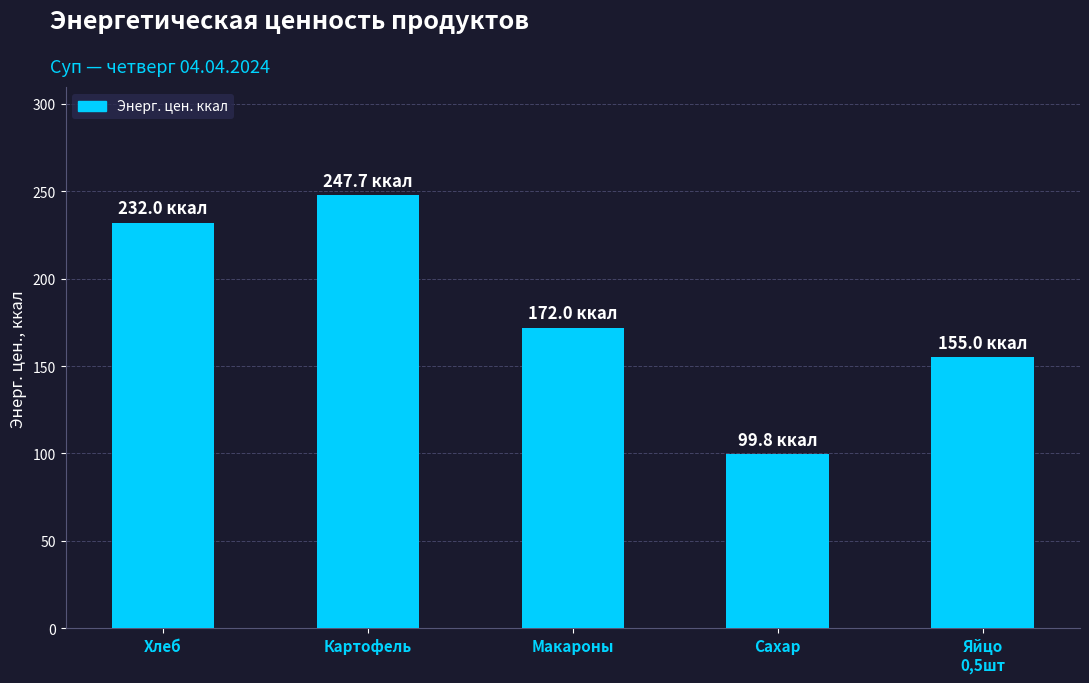

Reading left to right, list all the values displayed in this chart.

Хлеб=232.0	Картофель=247.7	Макароны=172.0	Сахар=99.8	Яйцо
0,5шт=155.0